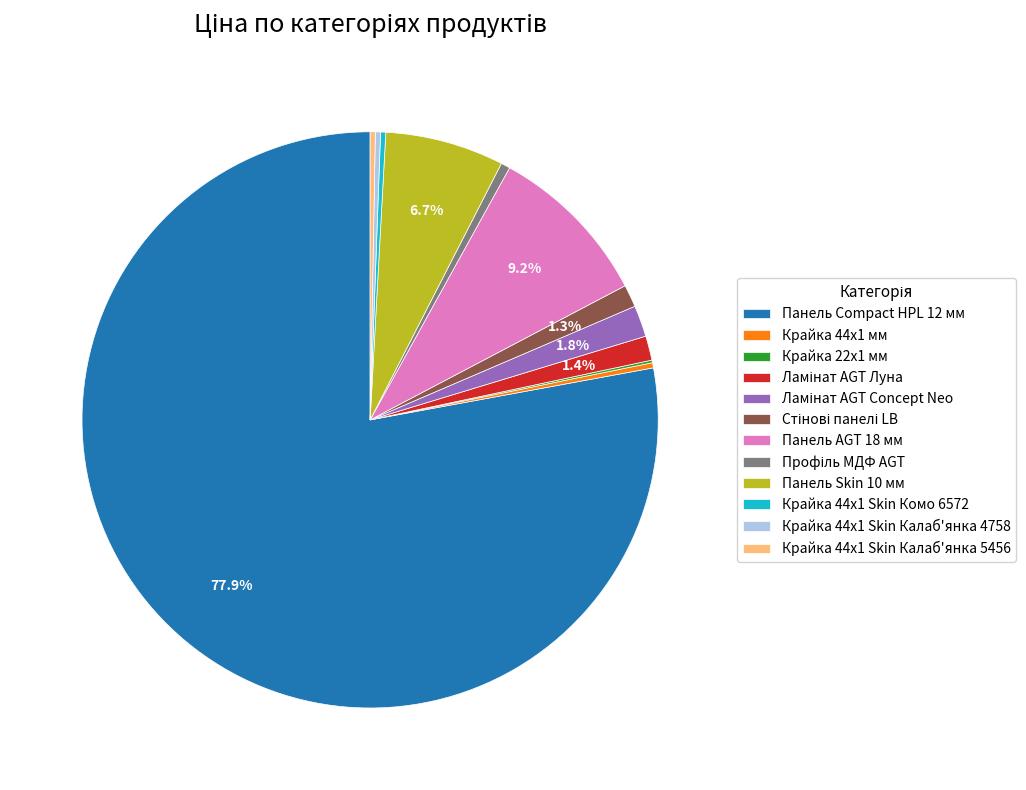

To the nearest percent, what is the average slice percentage?

8%